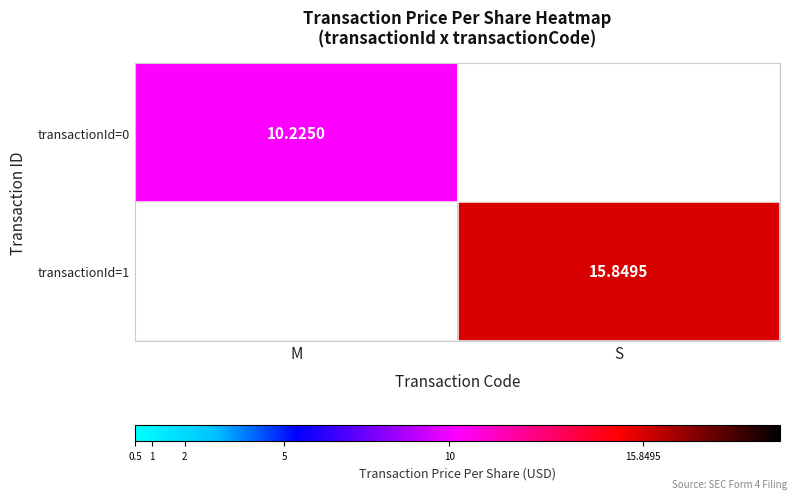

The transactionId=1 series shows 0.0 at M. True or false?

True